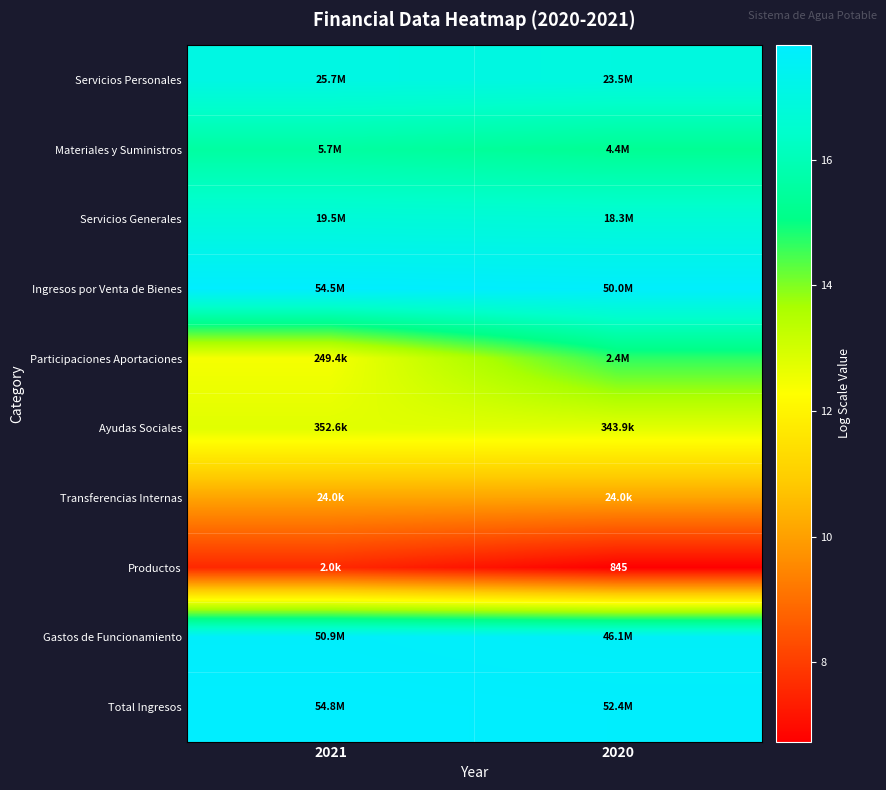

The value of Participaciones Aportaciones at 2020 is 14.7. True or false?

True